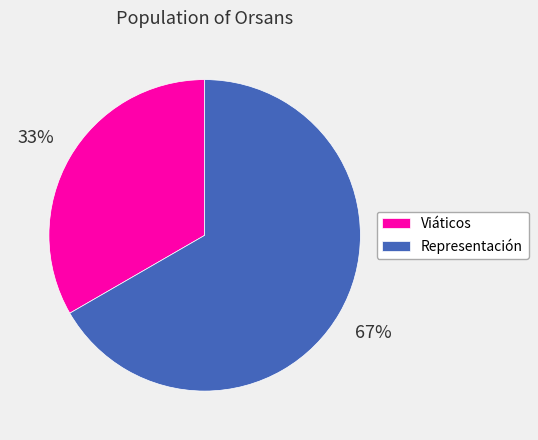

To the nearest percent, what percentage of the pie is Viáticos?

33%